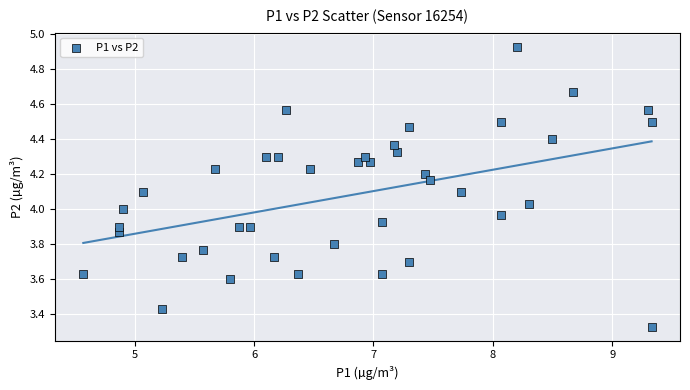

What is the range of X values (max minus min)?

4.8